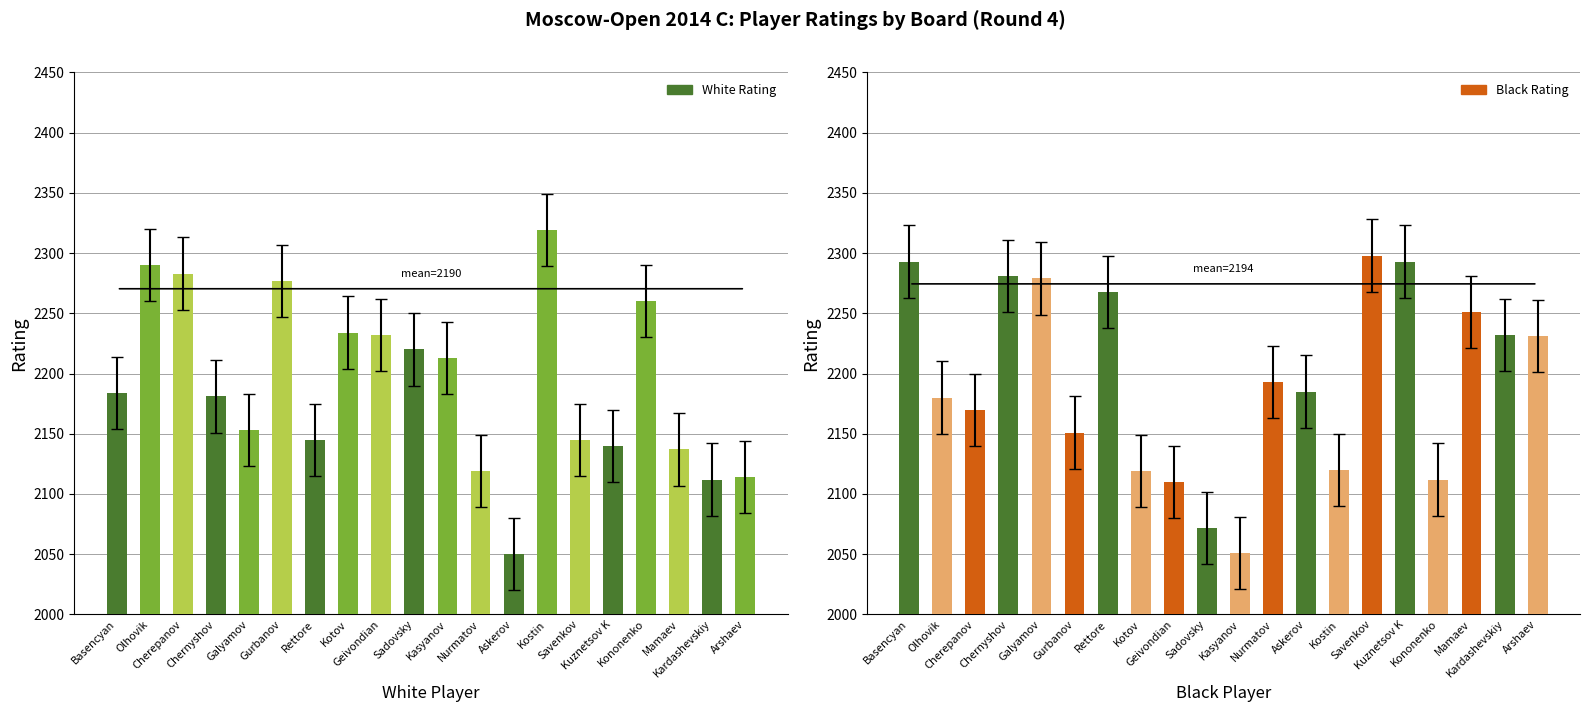

Are the bars horizontal?

No